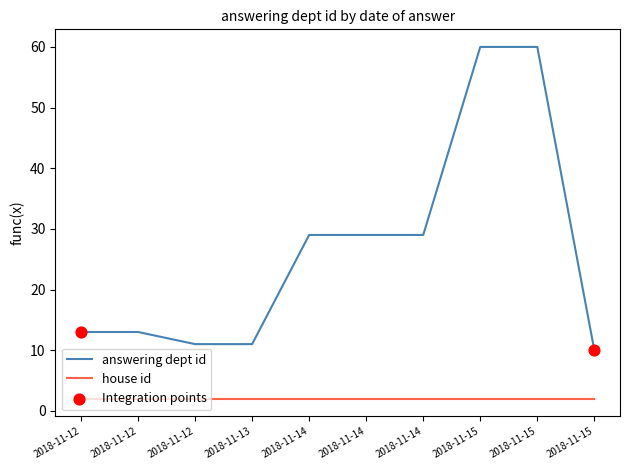

Is this an area chart (filled region under the line)?

No